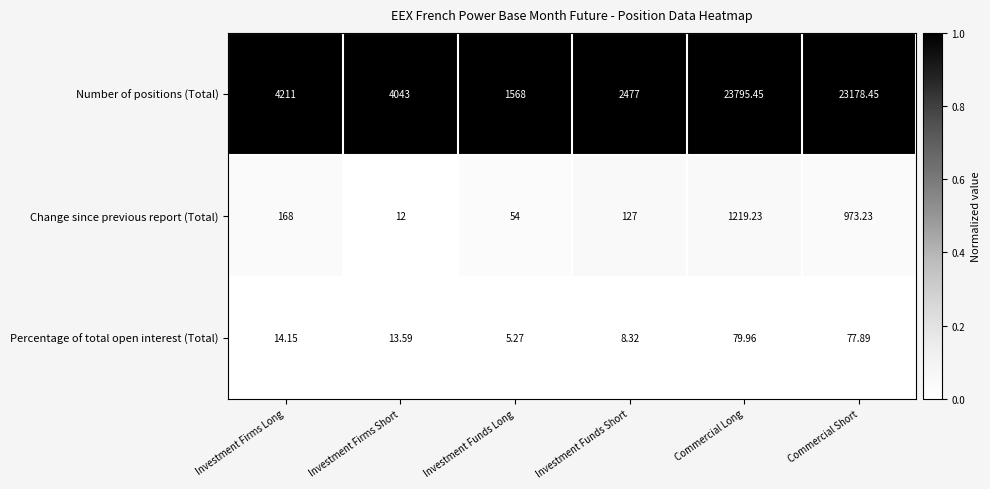

Is the value of Percentage of total open interest (Total) at Commercial Short greater than the value of Number of positions (Total) at Investment Firms Short?

No